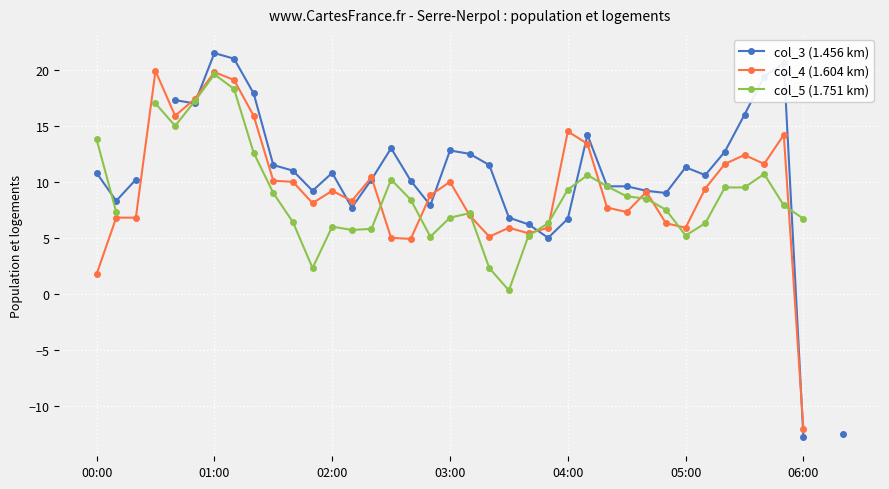

How many times do col_4 (1.604 km) and col_5 (1.751 km) cross each other?

11